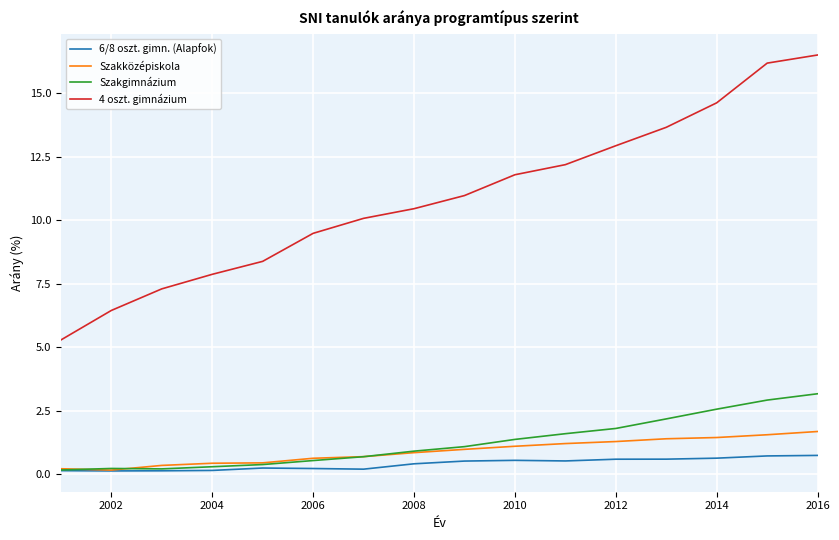

Which series has the largest range (max minus min)?

4 oszt. gimnázium